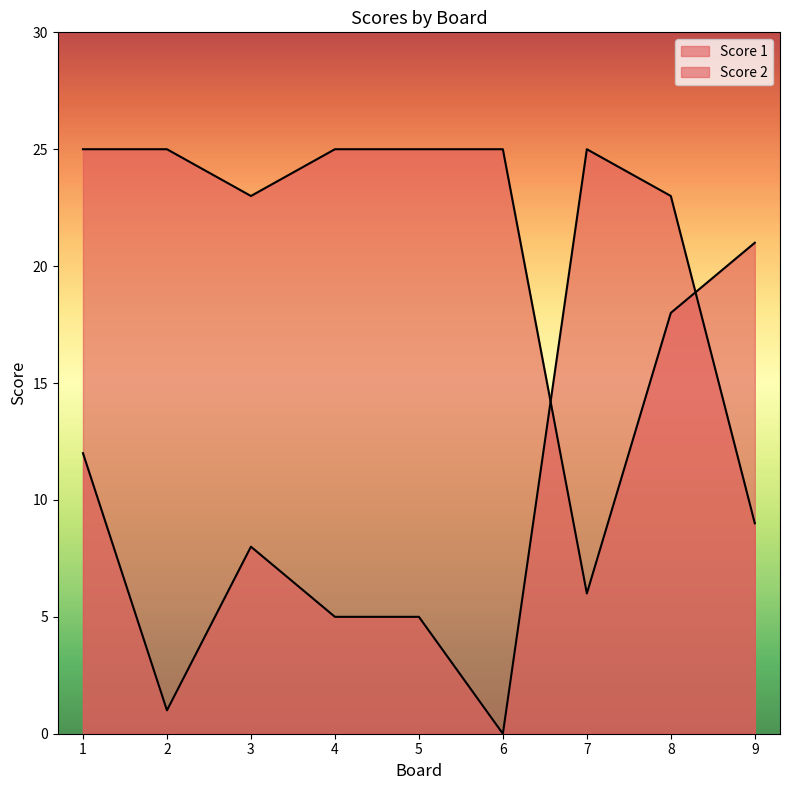

Read the Score 1 value at 1, to the nearest 10.

20